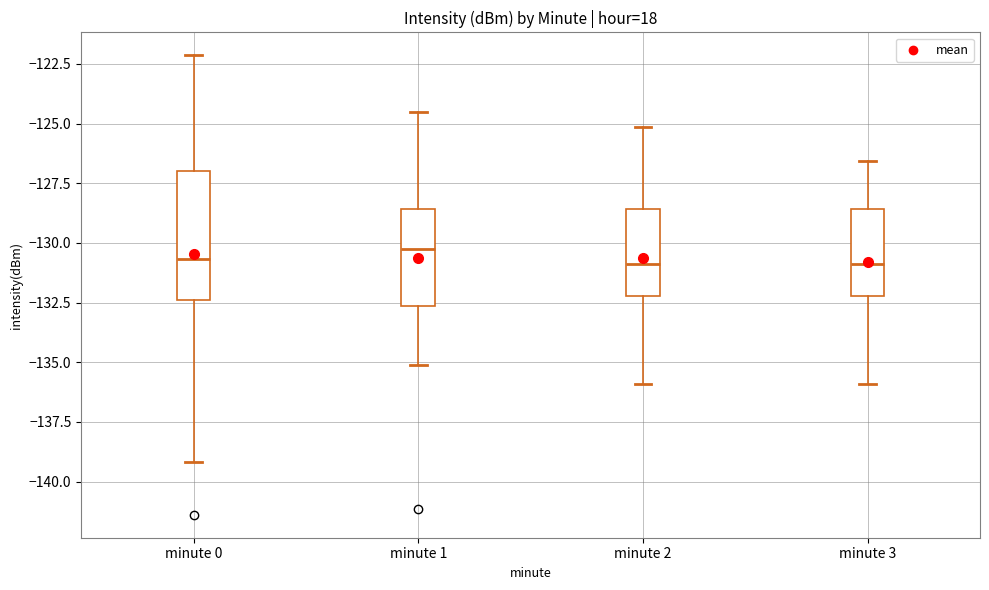

Reading left to right, read every box against the y-axis: the position of its median line, the range the box covers, and the ends of its whiskers. The values are not printed on the chart, so give them approximately, as read against the axis.

minute 0: median -130.5, box -132.5 to -127.0, whiskers -139.0 to -122.0
minute 1: median -130.0, box -132.5 to -128.5, whiskers -135.0 to -124.5
minute 2: median -131.0, box -132.0 to -128.5, whiskers -136.0 to -125.0
minute 3: median -131.0, box -132.0 to -128.5, whiskers -136.0 to -126.5